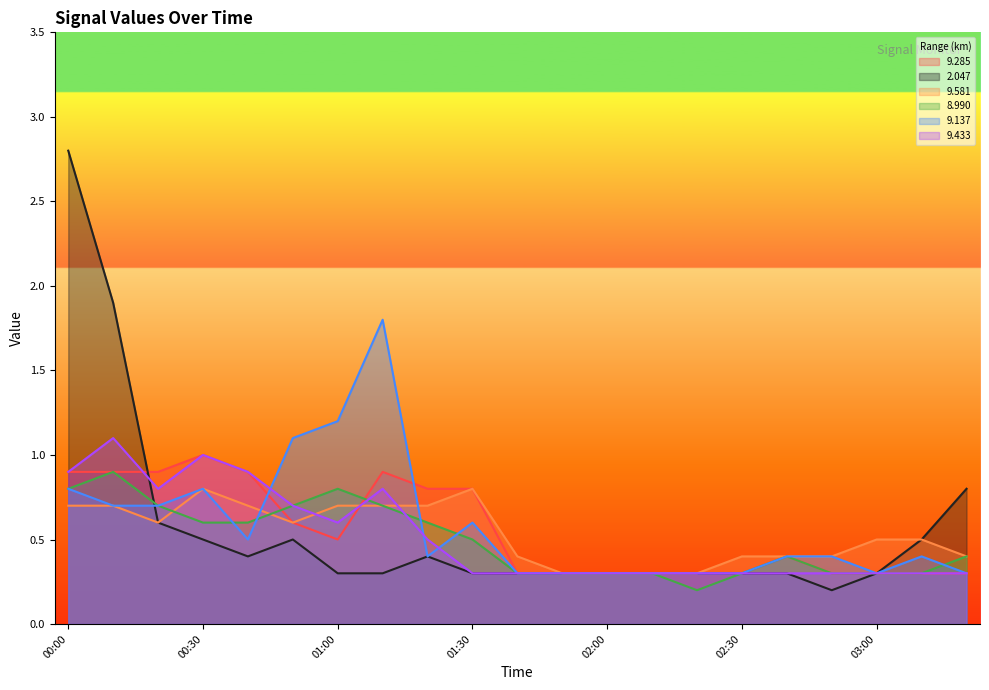

At which category does the chart reach its peak across all series?

00:00